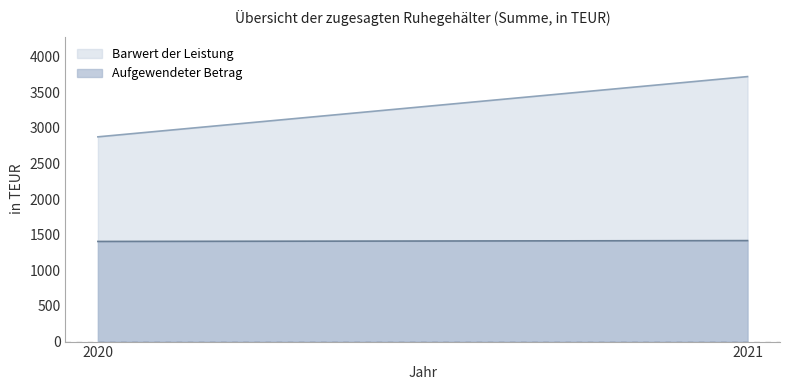

What is the total value across all series at 2020?

4281